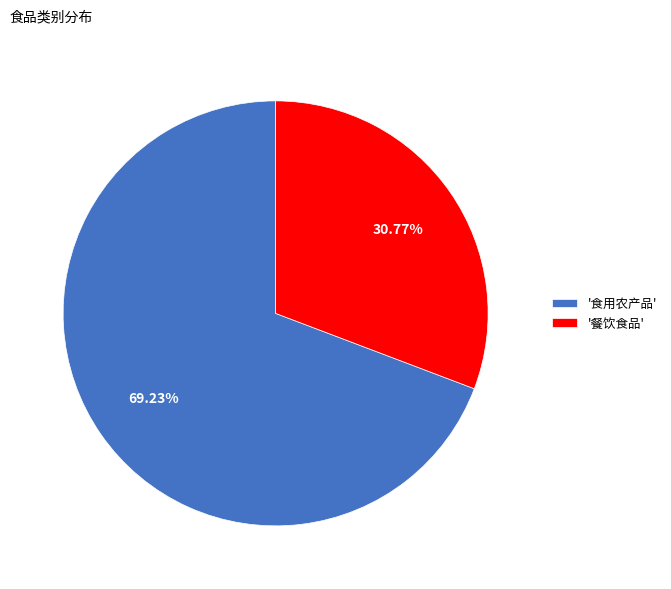

Which category has the biggest portion of the pie?

'食用农产品'